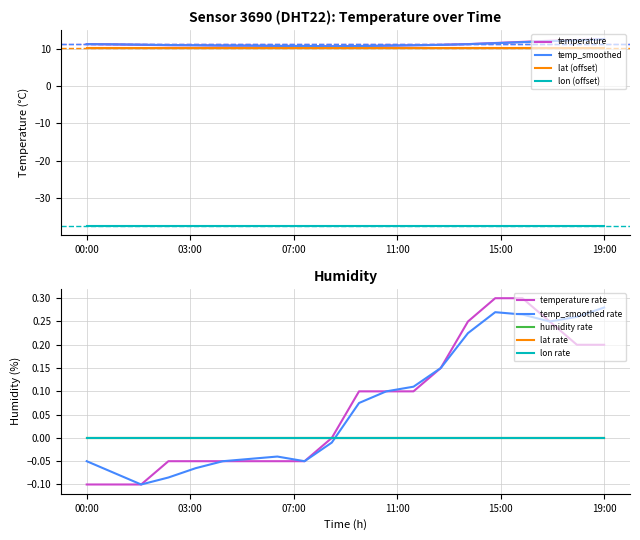

Is it true that lon equals 3.1 at 12:00?

False